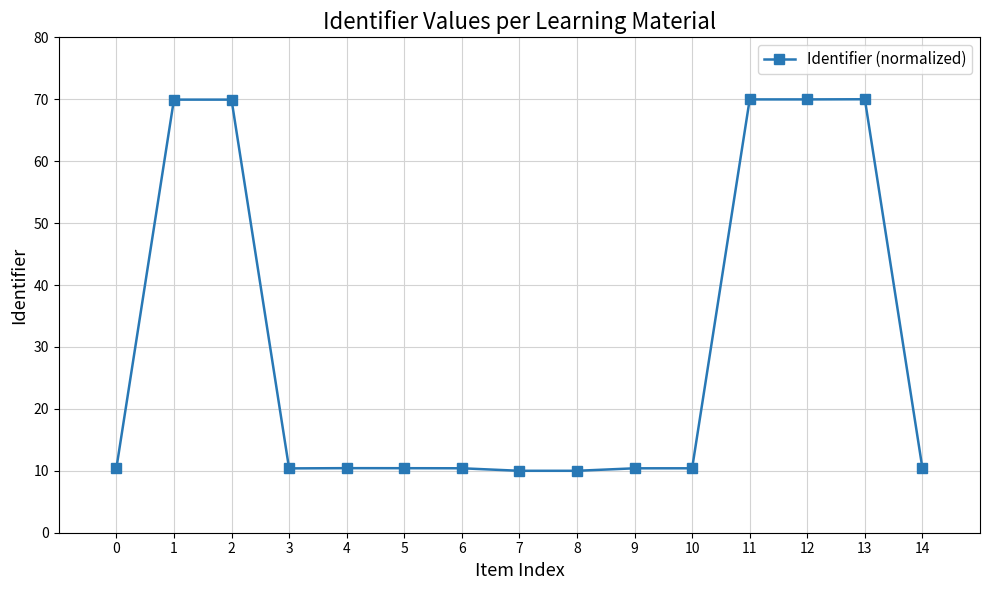

What is the average value?

30.2